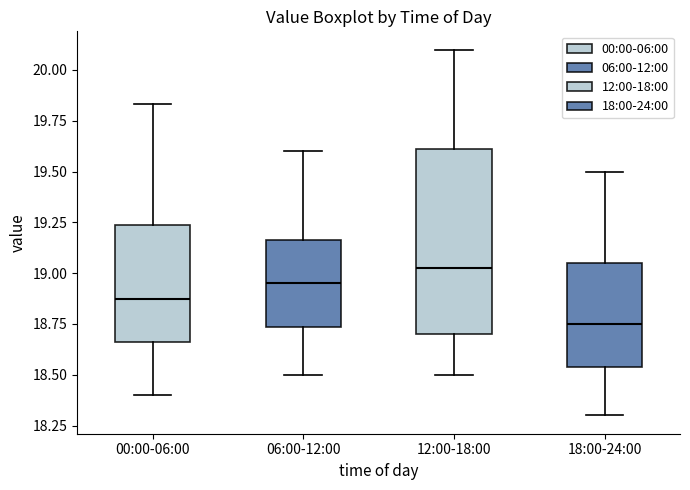

Which box has the highest median line?

12:00-18:00